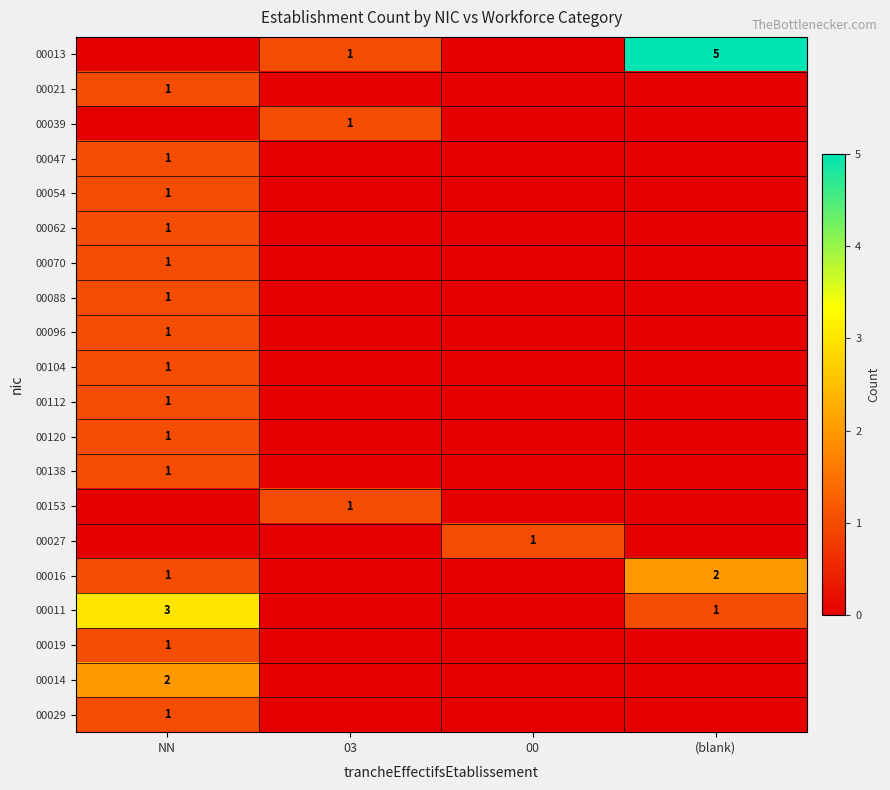

Is the value of 00013 at (blank) greater than the value of 00062 at NN?

Yes